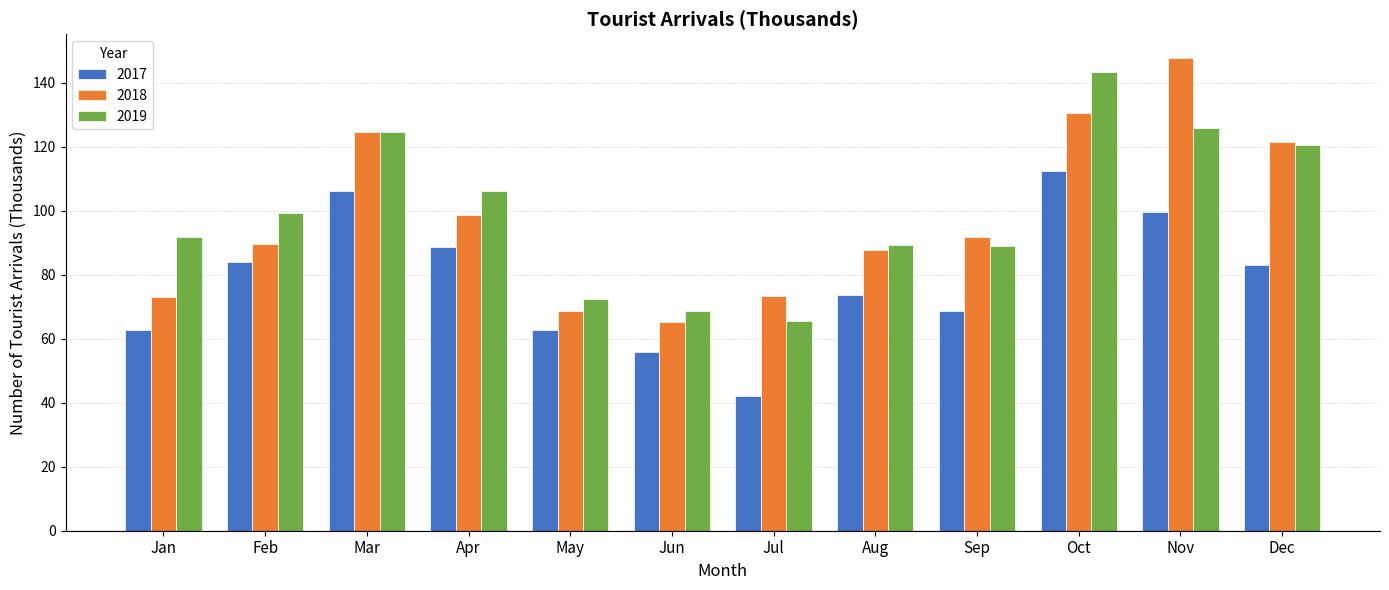

How many bars are there in each group?

3